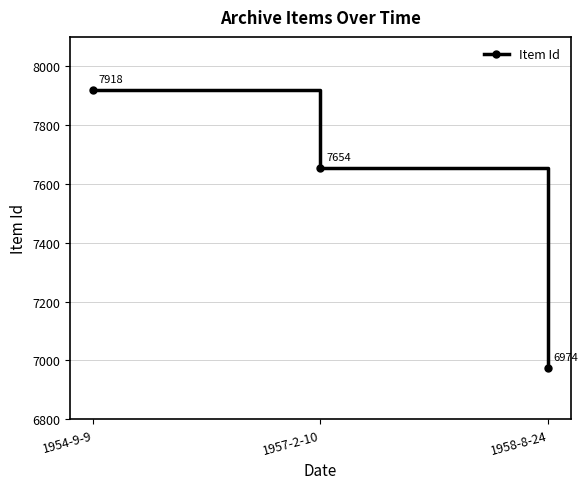

Which has a higher value, 1957-2-10 or 1954-9-9?

1954-9-9